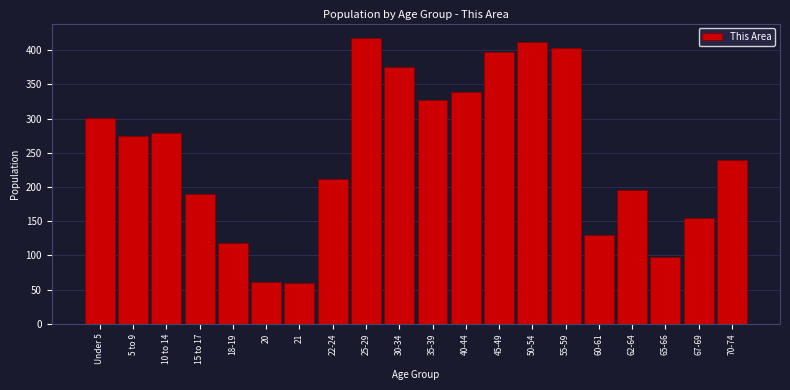

What is the sum of the values at 67-69 and 5 to 9?

430